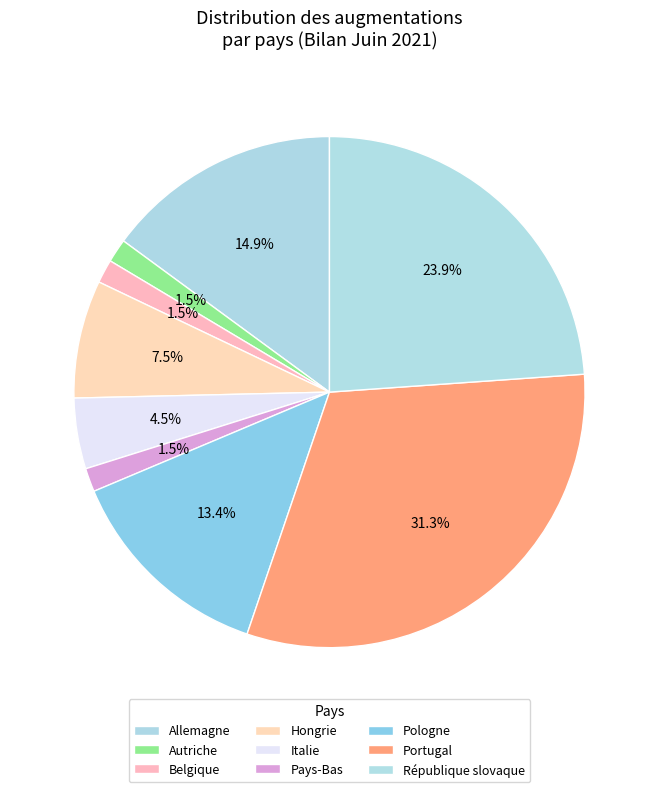

Count the number of slices in the pie.

9